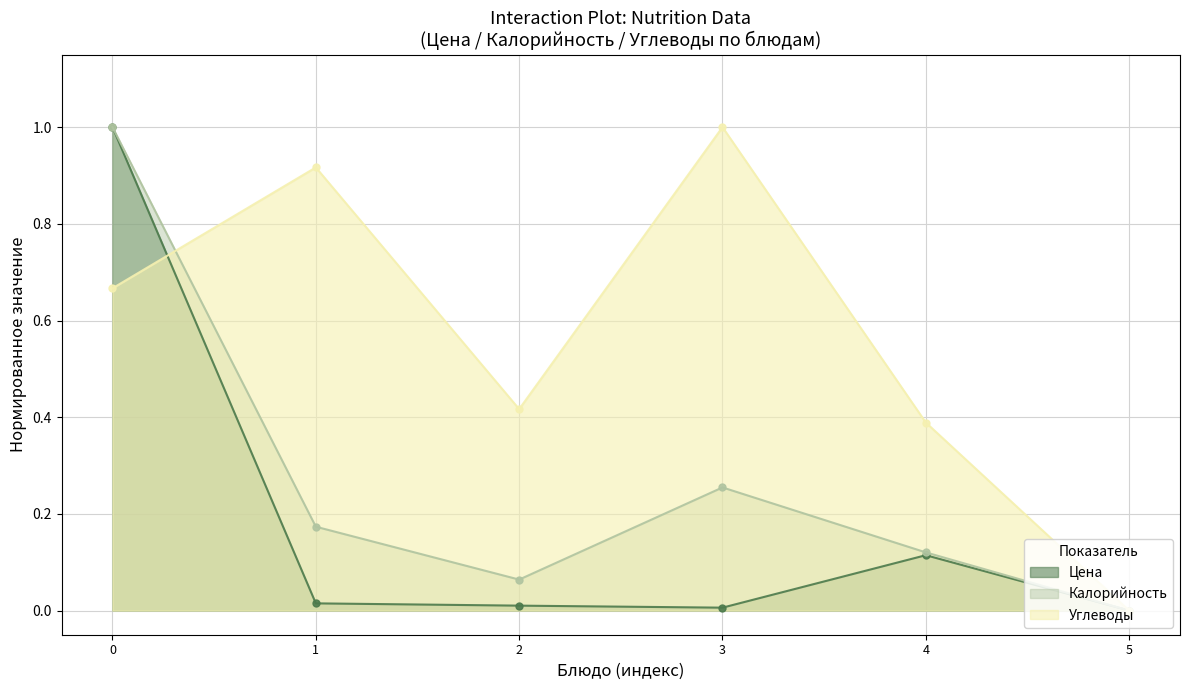

What is the highest value of the Углеводы series?

1.0